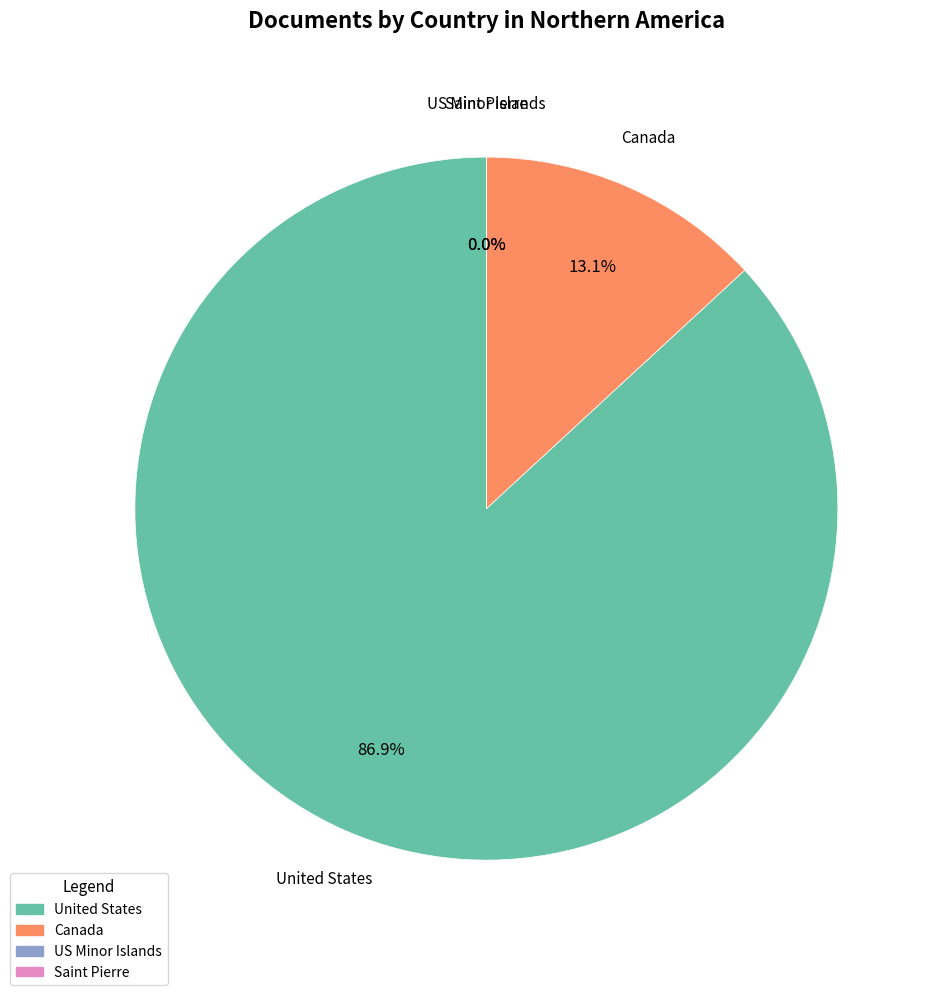

What portion of the pie excludes United States?

13.1%